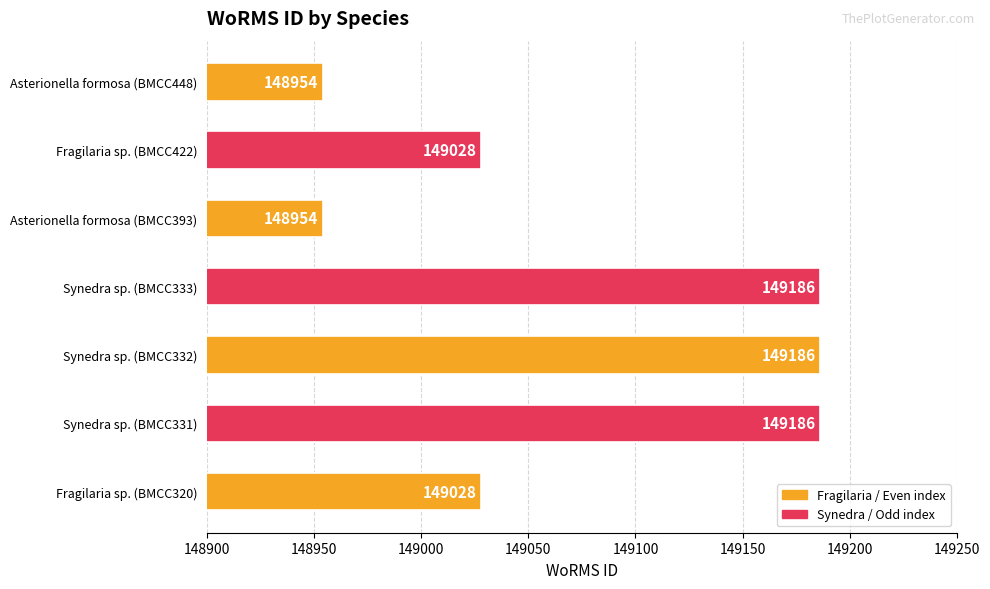

Count the values in the range 148954 to 149186.

7